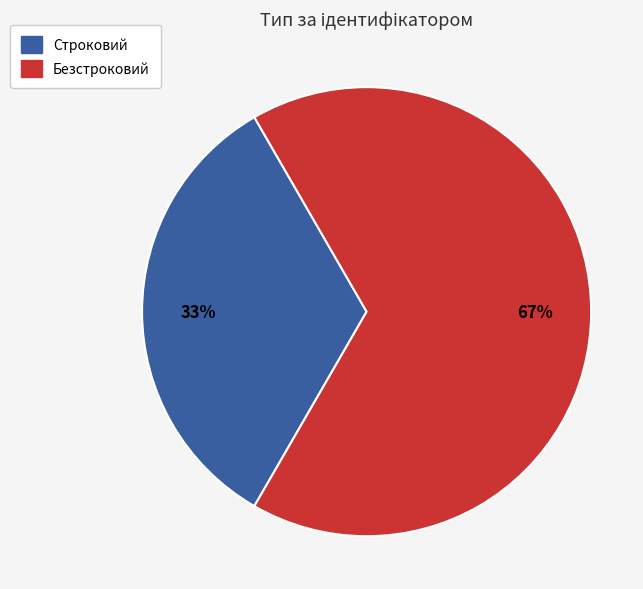

Count the number of slices in the pie.

2